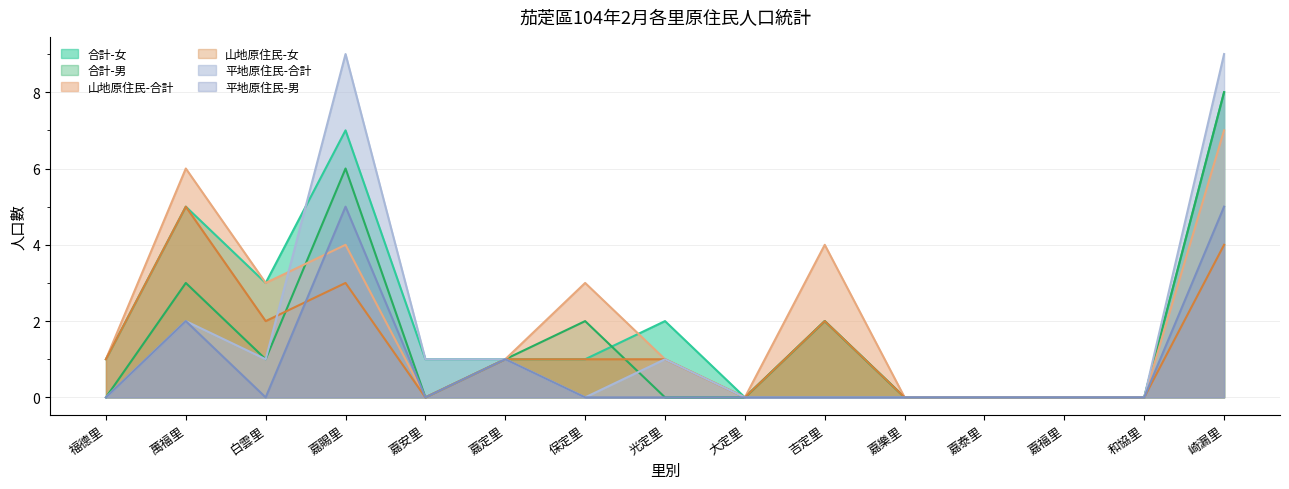

The 山地原住民-合計 series shows 0 at 嘉福里. True or false?

True